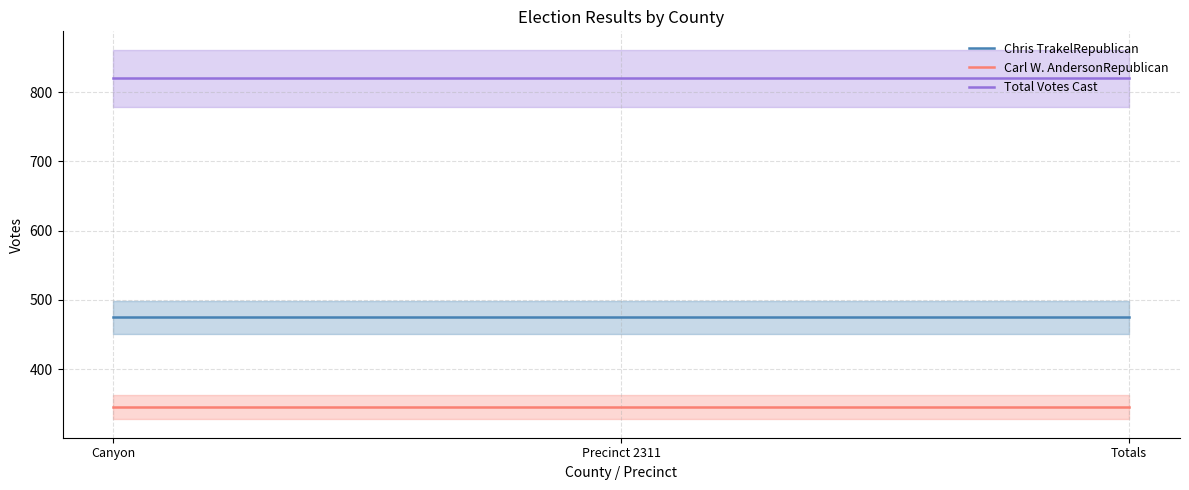

What is the sum of the Carl W. AndersonRepublican values at Canyon and Precinct 2311?

690